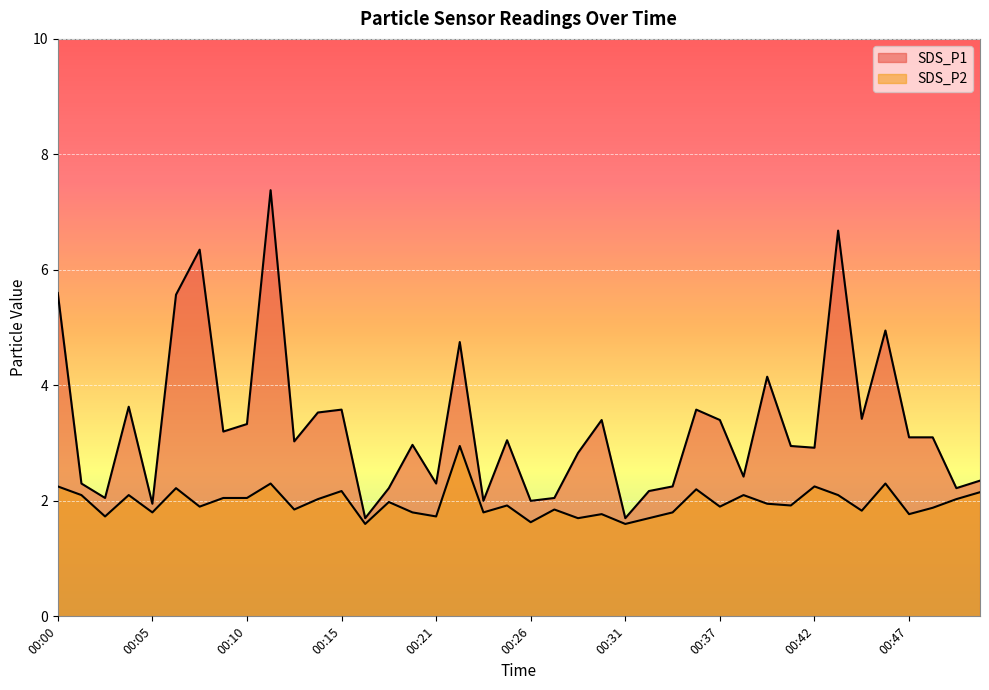

Reading left to right, transcribe all the data shown in this chart.

SDS_P1: 00:00=5.6	00:01=2.3	00:02=2.0	00:04=3.6	00:05=1.9	00:06=5.6	00:08=6.3	00:09=3.2	00:10=3.3	00:12=7.4	00:13=3.0	00:14=3.5	00:15=3.6	00:17=1.7	00:18=2.2	00:19=3.0	00:21=2.3	00:22=4.8	00:24=2.0	00:25=3.0	00:26=2.0	00:27=2.0	00:29=2.8	00:30=3.4	00:31=1.7	00:33=2.2	00:34=2.2	00:35=3.6	00:37=3.4	00:38=2.4	00:39=4.2	00:41=3.0	00:42=2.9	00:43=6.7	00:45=3.4	00:46=5.0	00:47=3.1	00:49=3.1	00:50=2.2	00:51=2.4
SDS_P2: 00:00=2.2	00:01=2.1	00:02=1.7	00:04=2.1	00:05=1.8	00:06=2.2	00:08=1.9	00:09=2.0	00:10=2.0	00:12=2.3	00:13=1.9	00:14=2.0	00:15=2.2	00:17=1.6	00:18=2.0	00:19=1.8	00:21=1.7	00:22=3.0	00:24=1.8	00:25=1.9	00:26=1.6	00:27=1.9	00:29=1.7	00:30=1.8	00:31=1.6	00:33=1.7	00:34=1.8	00:35=2.2	00:37=1.9	00:38=2.1	00:39=1.9	00:41=1.9	00:42=2.2	00:43=2.1	00:45=1.8	00:46=2.3	00:47=1.8	00:49=1.9	00:50=2.0	00:51=2.1